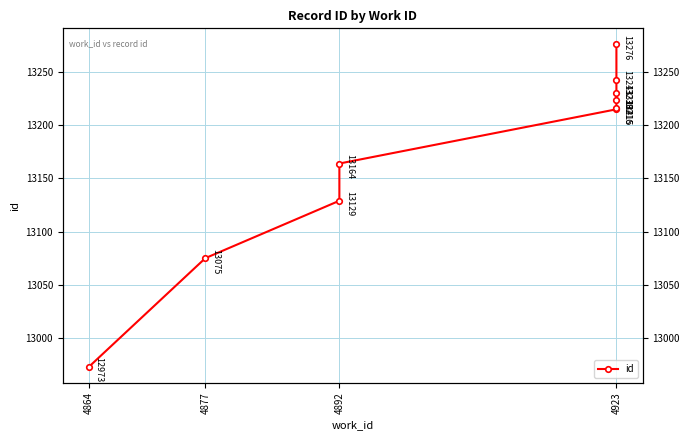

Reading right to left, list all the values displayed in this chart.

13276	13243	13230	13224	13216	13215	13164	13129	13075	12973